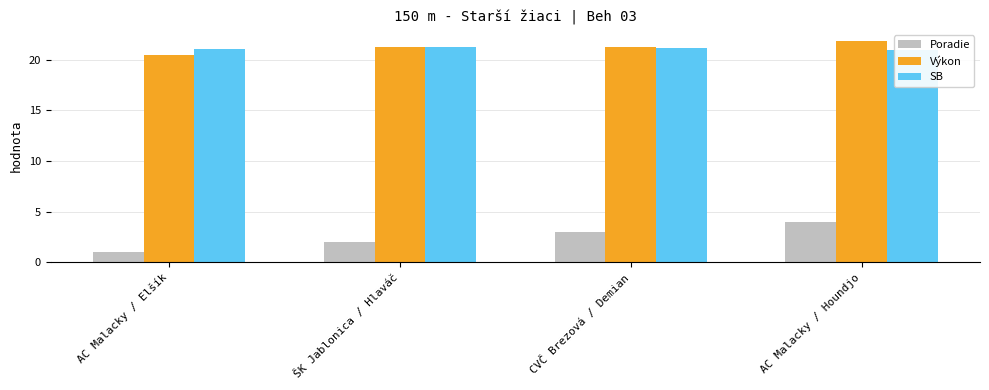

What is the difference between the highest and lowest values at ŠK Jablonica / Hlaváč?

19.3